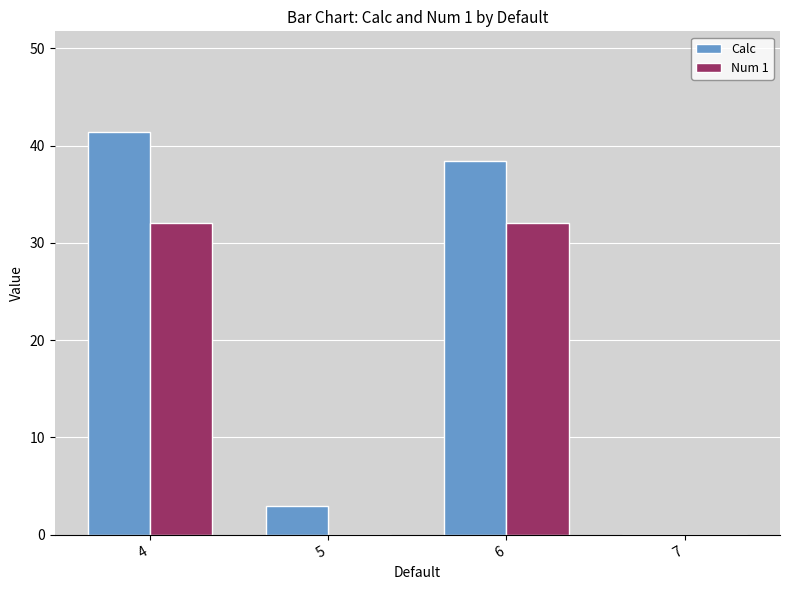

True or false: Calc has a value of -24.2 at 7.

False